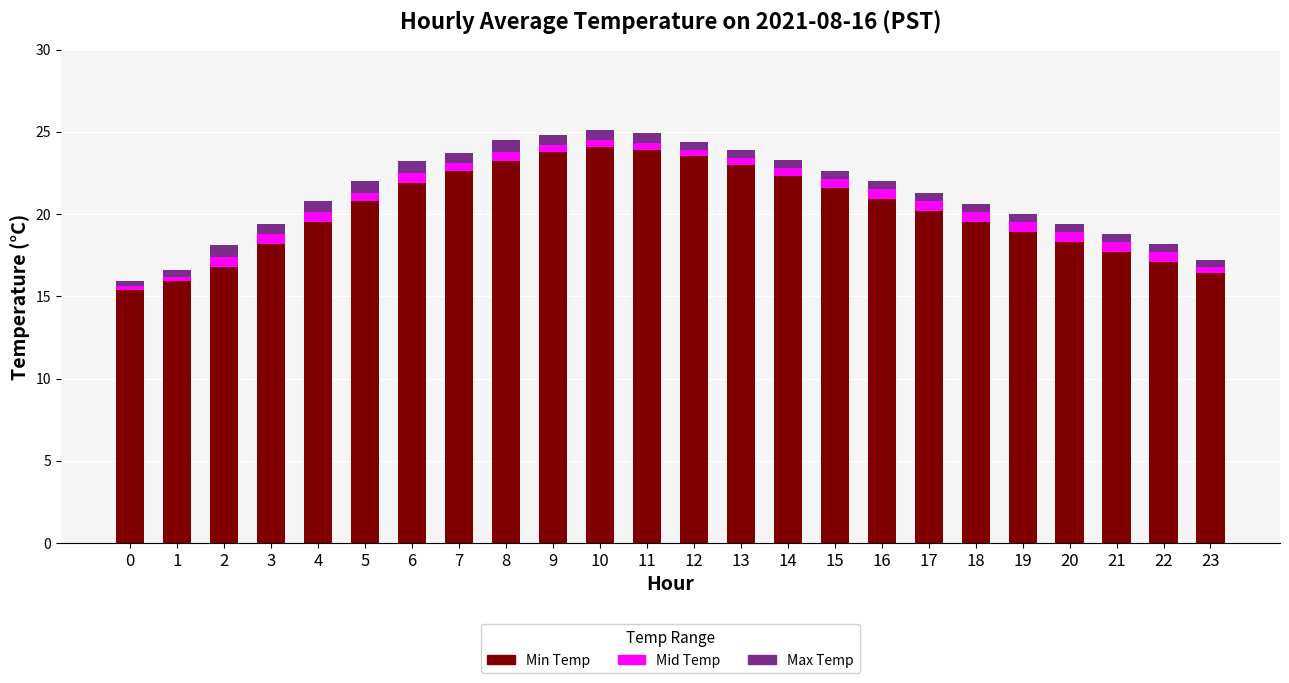

What is the sum of all Min Temp values?

485.5